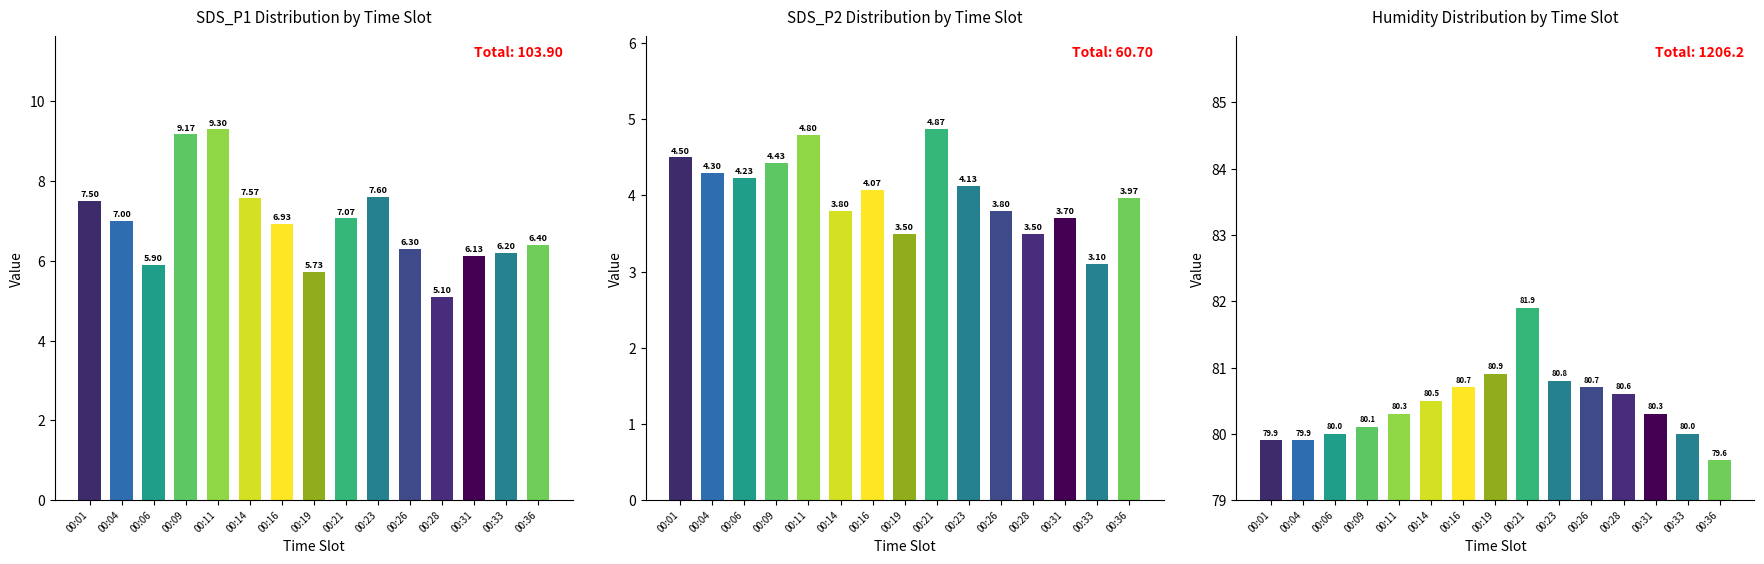

At which category does the chart reach its peak across all series?

00:21